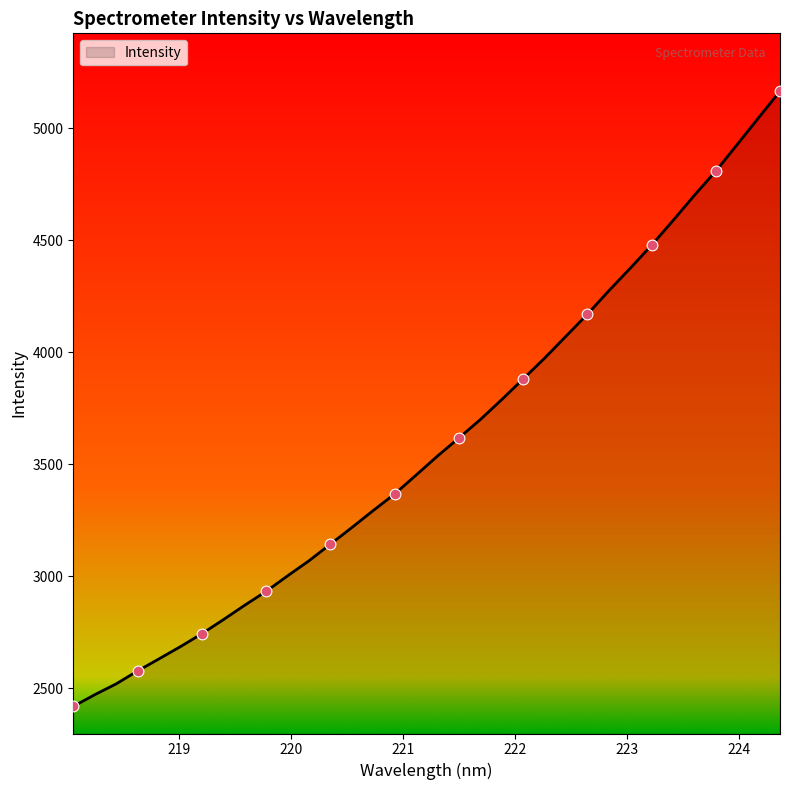

What is the maximum value shown in the chart?

5164.6